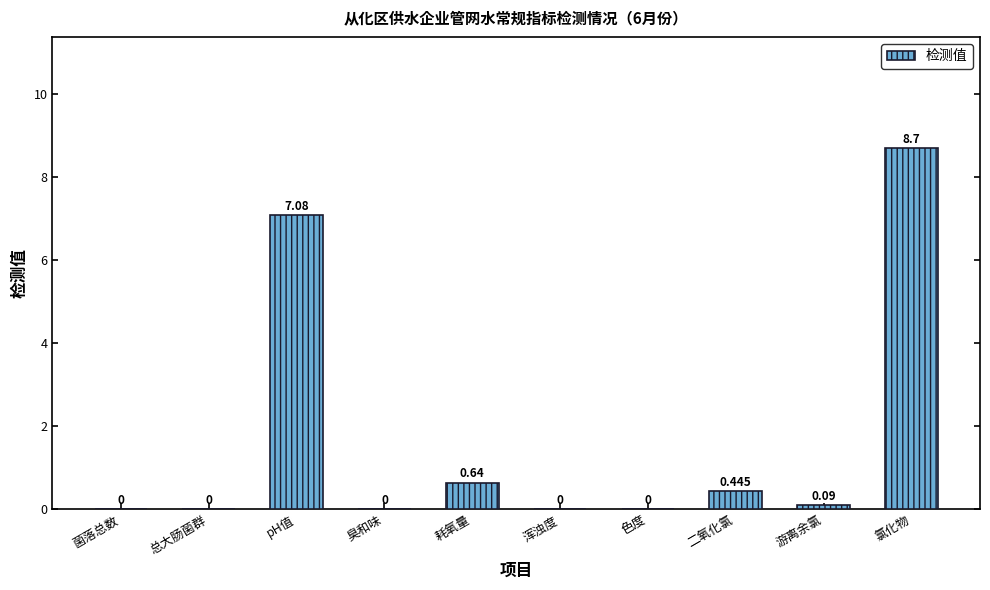

How many data points does each series have?

10